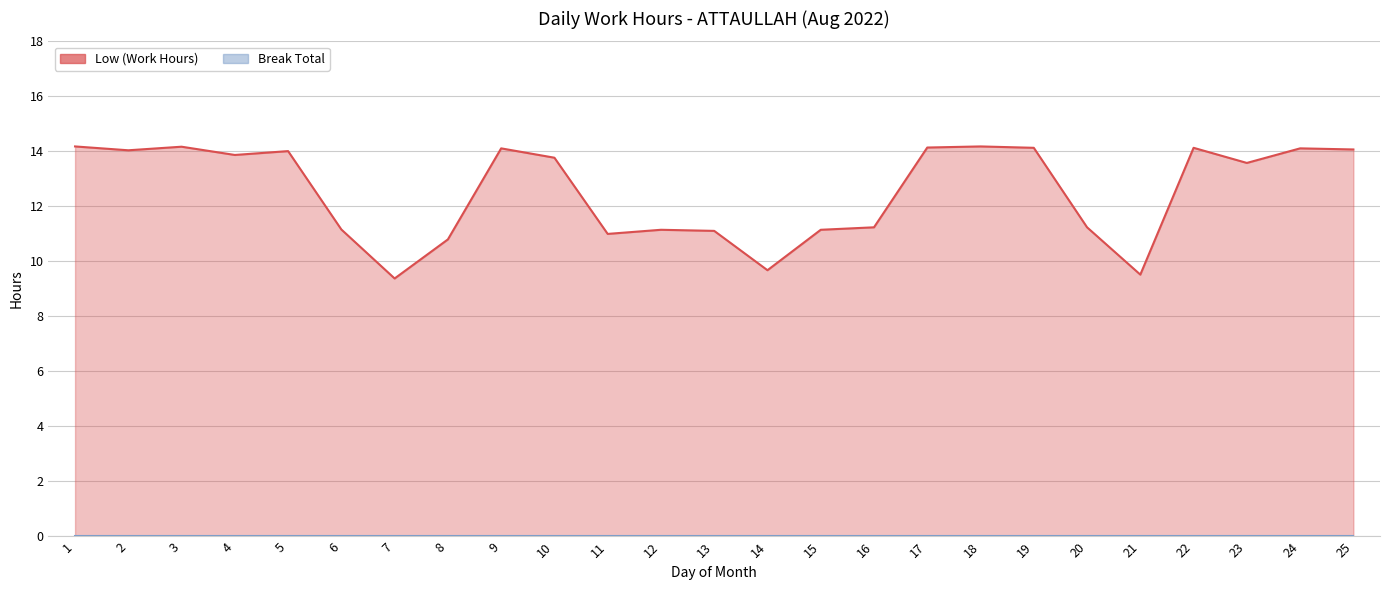

Does the chart have visible grid lines?

Yes